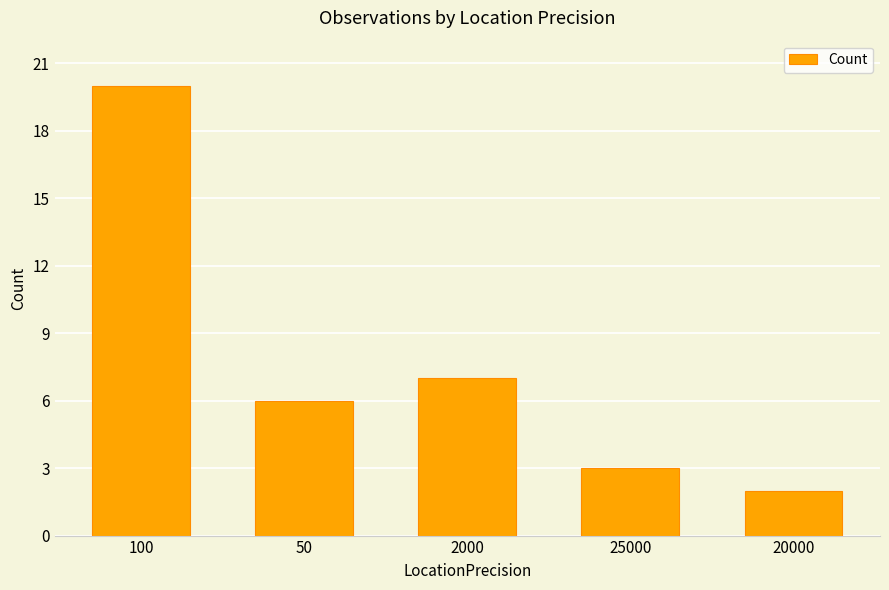

Which has a higher value, 50 or 2000?

2000